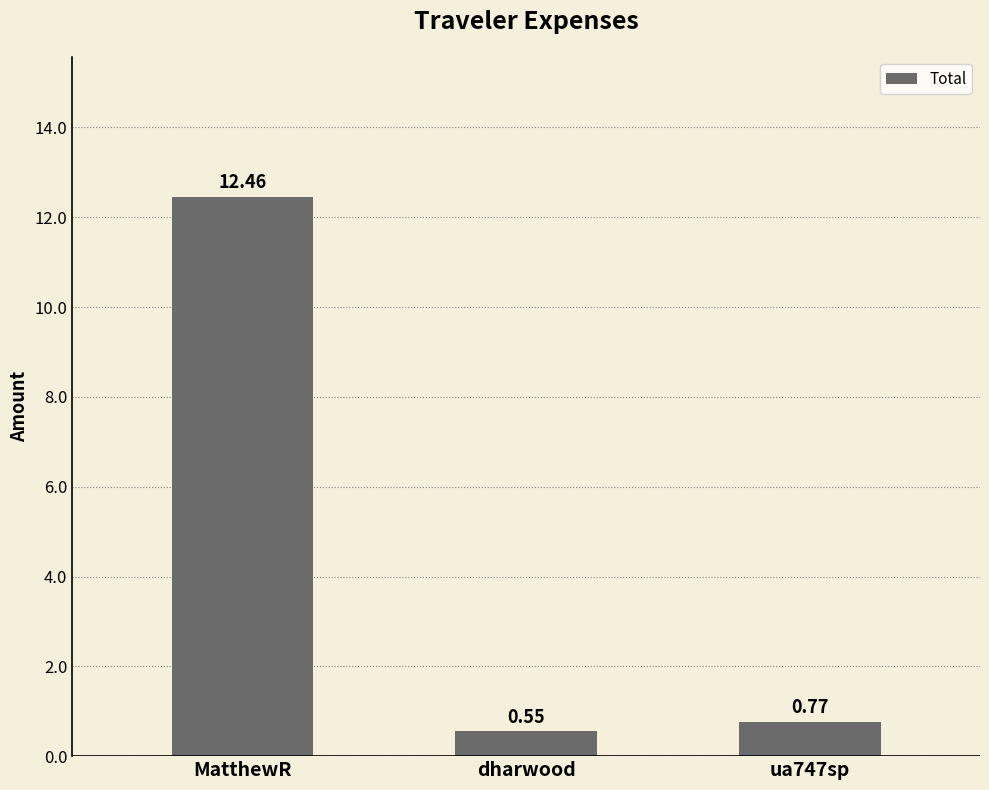

Where is the data nearest to the value 6?

ua747sp